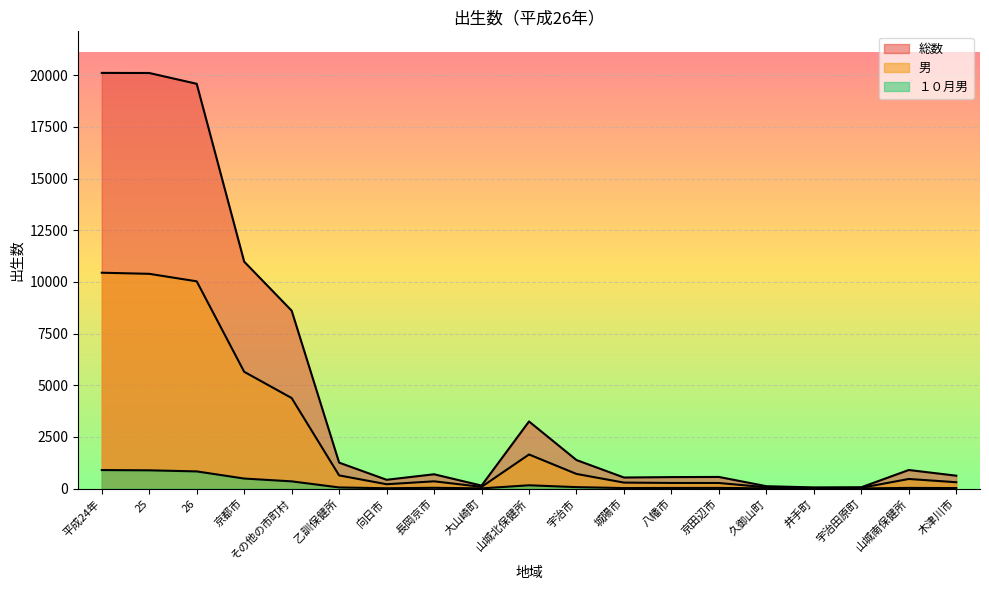

Is the value of １０月男 at 宇治市 greater than the value of 男 at 久御山町?

Yes